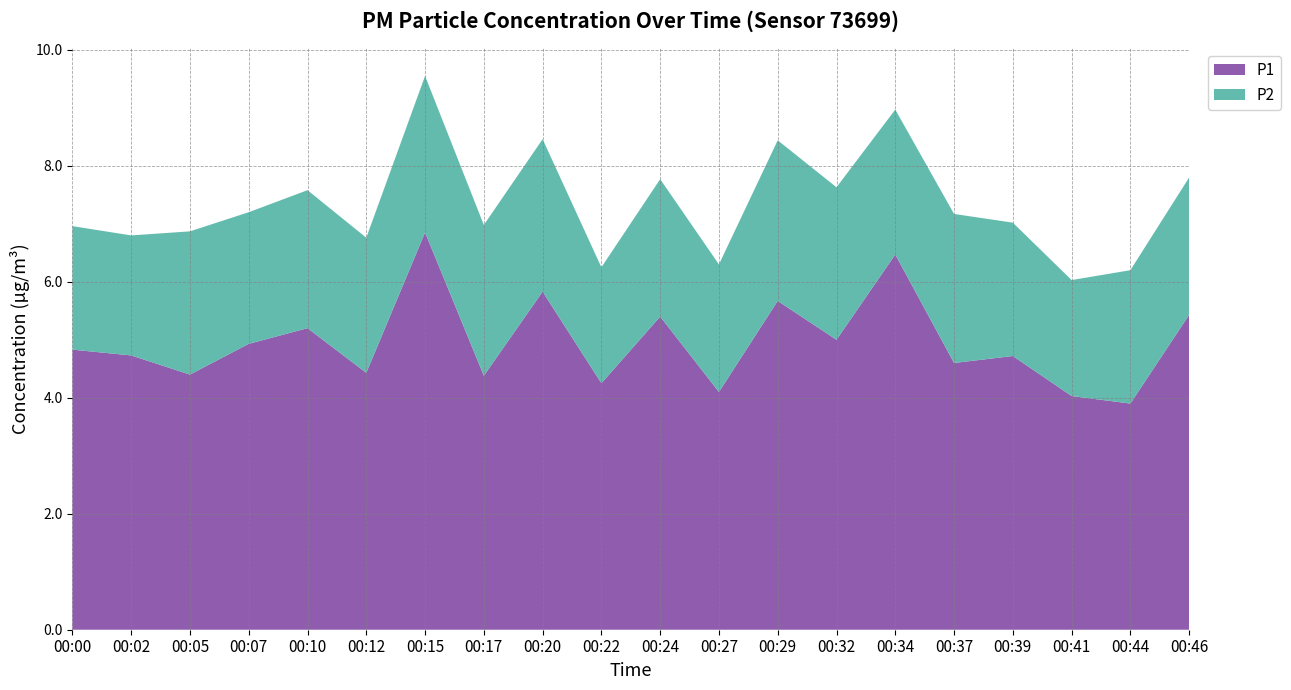

Reading left to right, extract all data points from this chart.

P1: 00:00=4.8	00:02=4.7	00:05=4.4	00:07=4.9	00:10=5.2	00:12=4.4	00:15=6.8	00:17=4.4	00:20=5.8	00:22=4.2	00:24=5.4	00:27=4.1	00:29=5.7	00:32=5.0	00:34=6.5	00:37=4.6	00:39=4.7	00:41=4.0	00:44=3.9	00:46=5.4
P2: 00:00=2.1	00:02=2.1	00:05=2.5	00:07=2.3	00:10=2.4	00:12=2.3	00:15=2.7	00:17=2.6	00:20=2.6	00:22=2.0	00:24=2.4	00:27=2.2	00:29=2.8	00:32=2.6	00:34=2.5	00:37=2.6	00:39=2.3	00:41=2.0	00:44=2.3	00:46=2.4